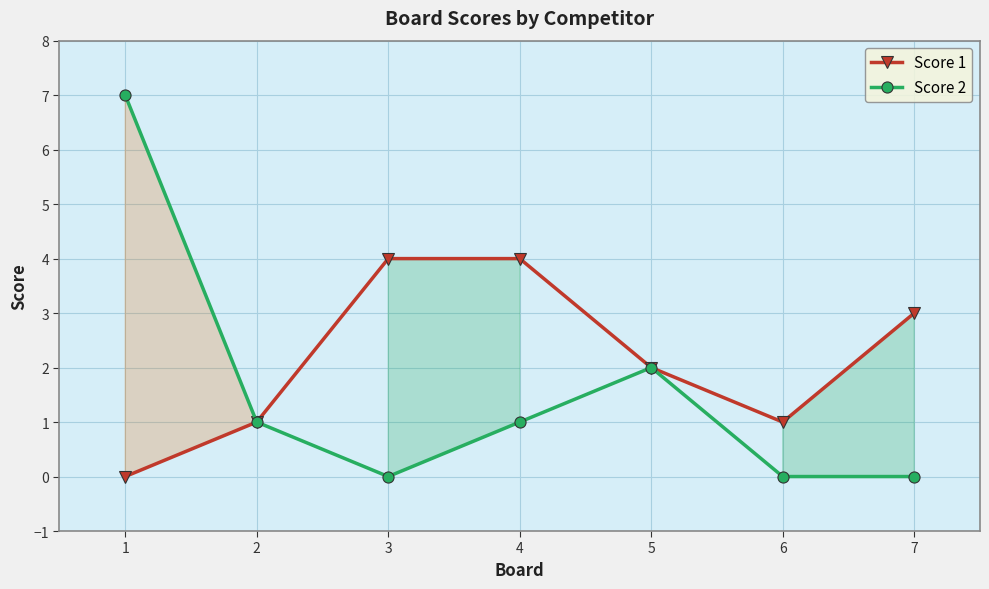

What is the value of the Score 1 point at the 2nd from the left?

1